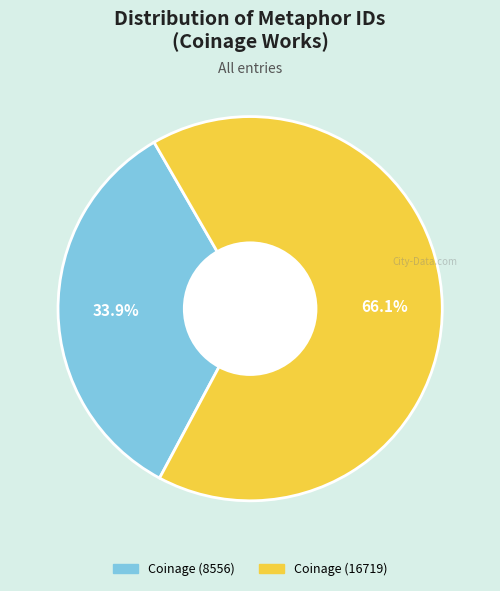

Is the sum of Coinage (8556) and Coinage (16719) greater than half?

Yes